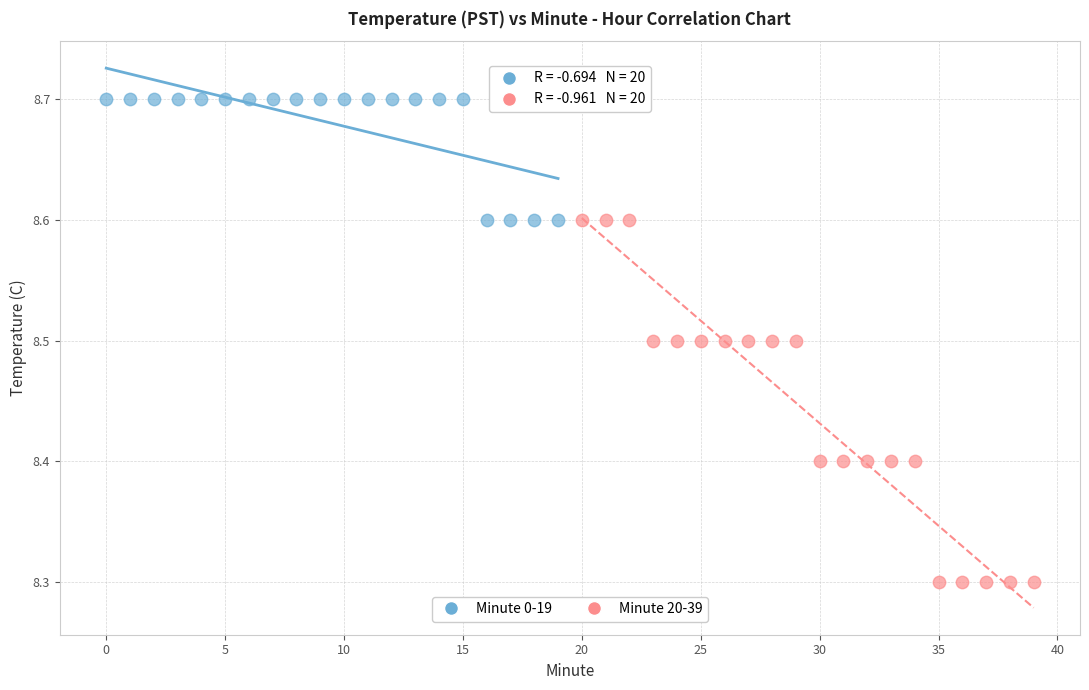

Which series has the largest Y range (max minus min)?

Minute 20-39